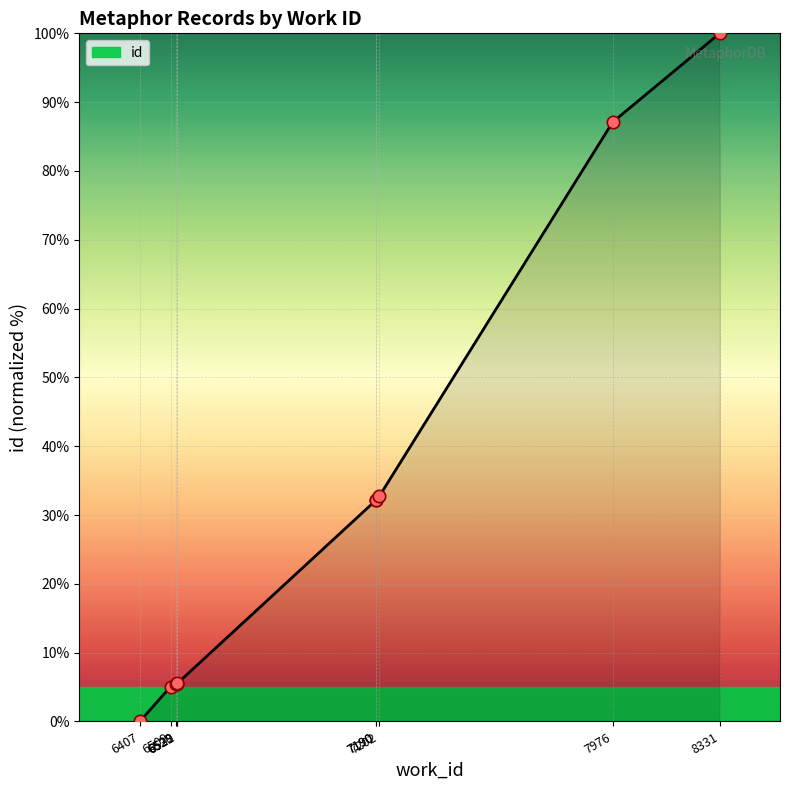

Which has a higher value, 6532 or 7190?

7190